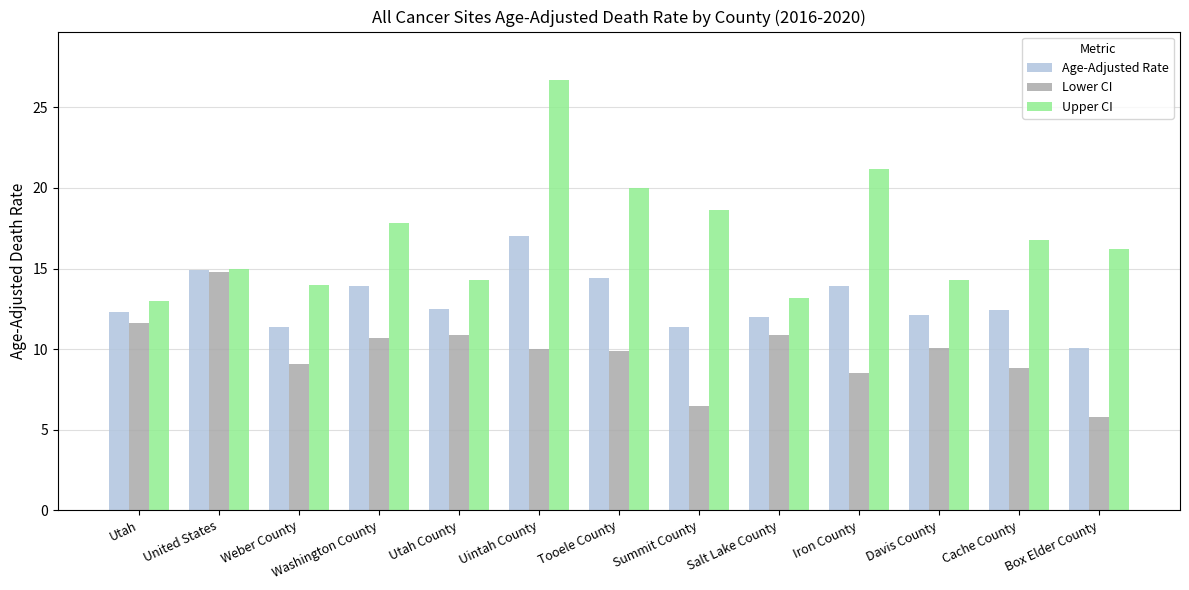

What is the difference between the highest and lowest values at Washington County?

7.1